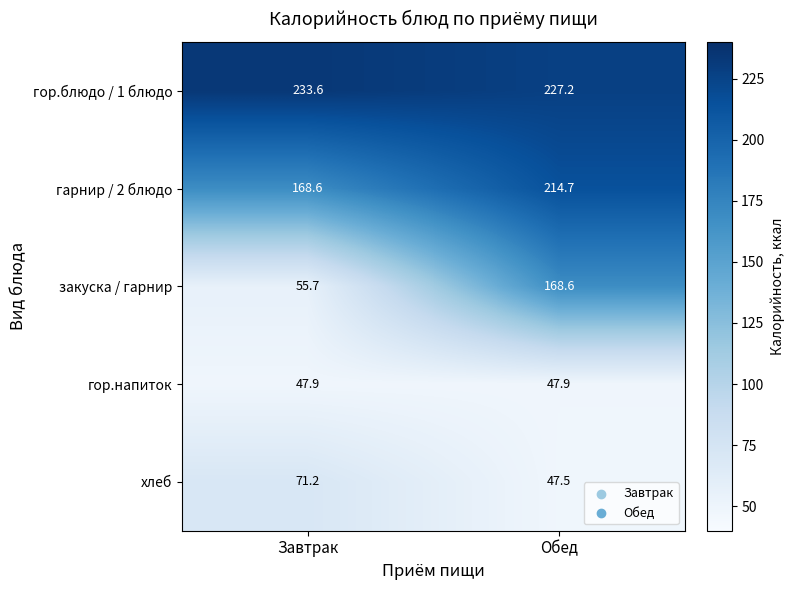

What is the difference between the maximum and minimum values in the закуска / гарнир series?

112.9